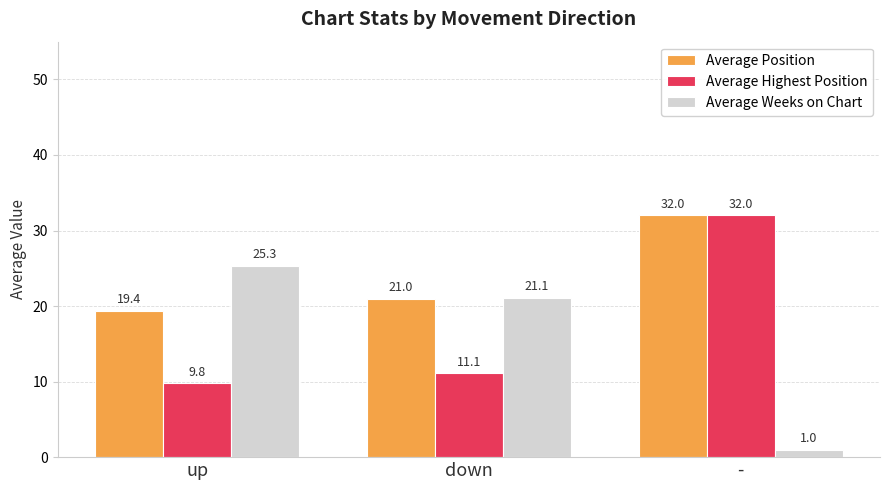

True or false: Average Highest Position has a value of 11.1 at down.

True